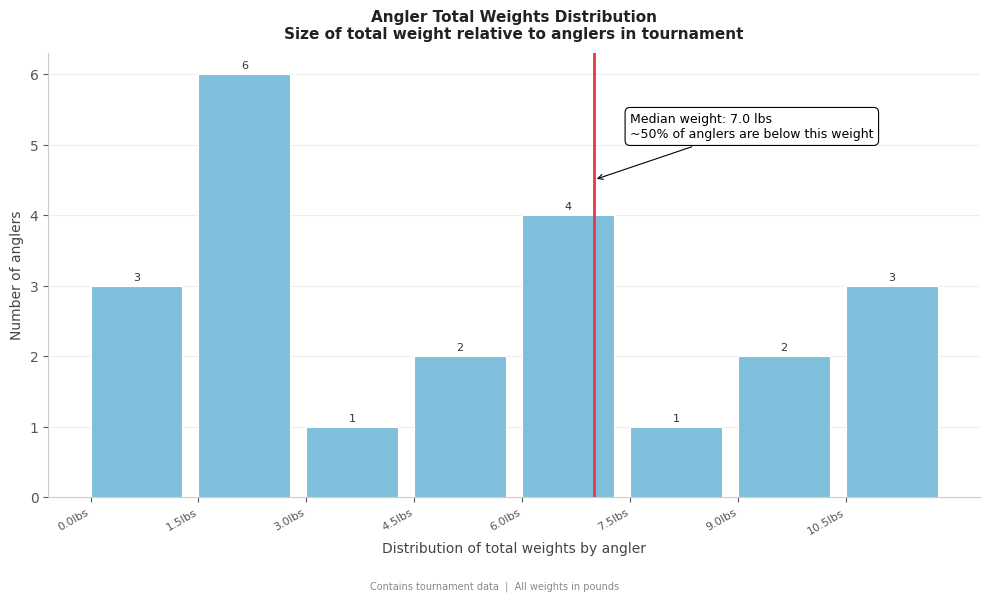

Reading left to right, transcribe this chart: for each bar, give the range it covers on the x-axis and its height. The bar edges are not printed on the chart, so give them approximately, as read against the axis.

0.0 to 1.5: 3
1.5 to 3.0: 6
3.0 to 4.5: 1
4.5 to 6.0: 2
6.0 to 7.5: 4
7.5 to 9.0: 1
9.0 to 10.5: 2
10.5 to 12.0: 3